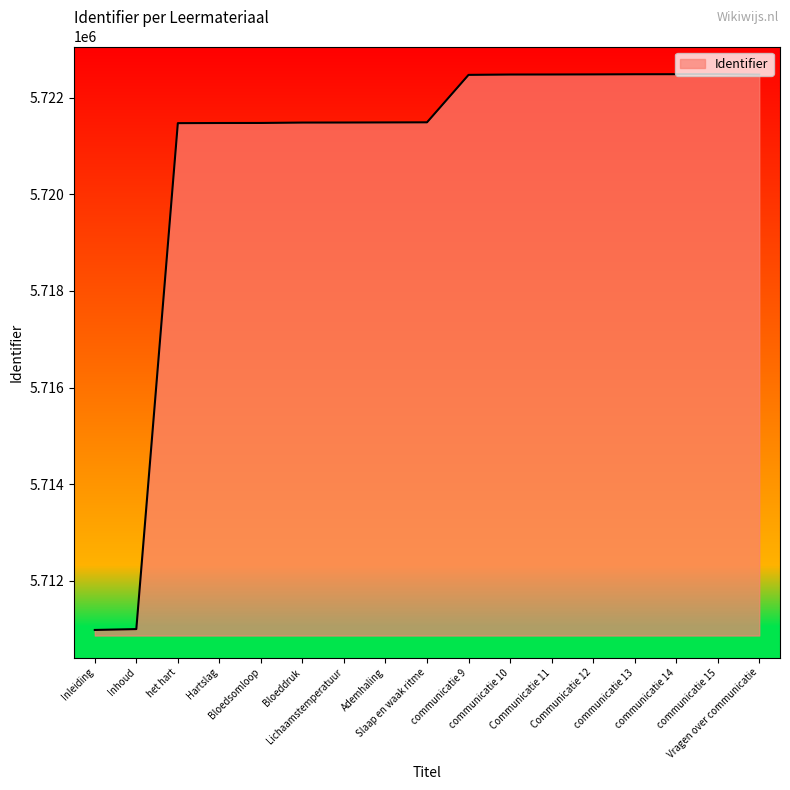

What is the difference between the maximum and minimum values?

11502